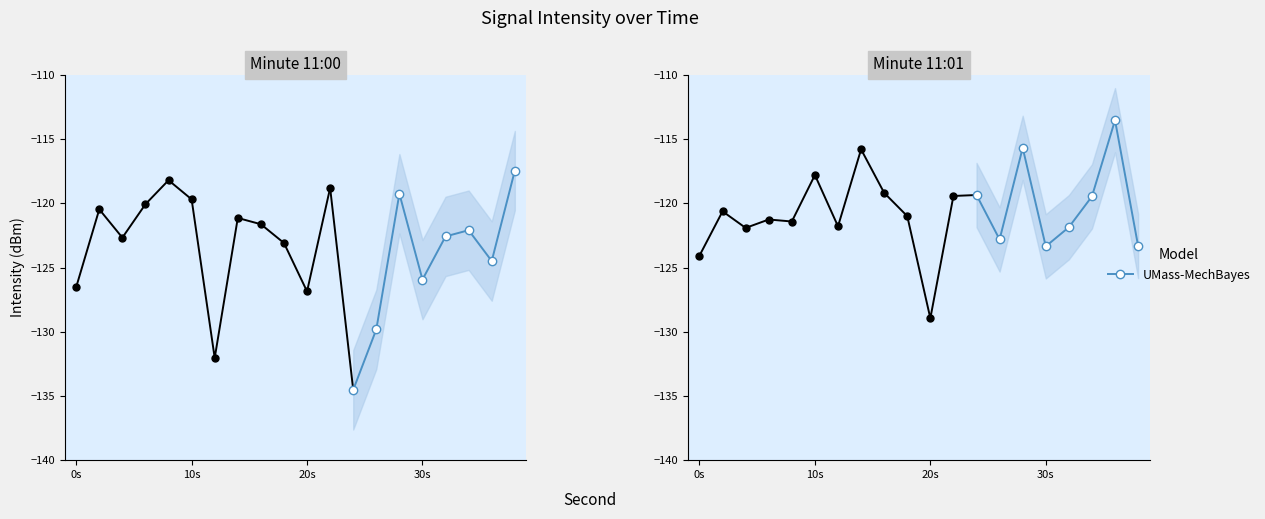

What is the value of the 11:00 point at the 9th from the left?

-121.6